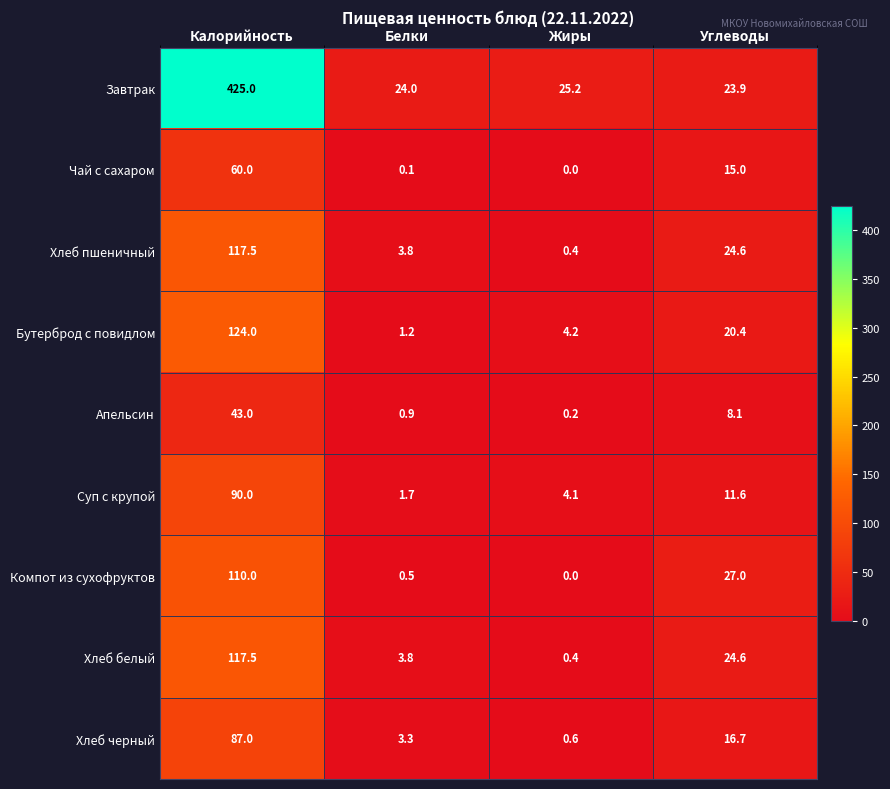

Count the number of categories in the chart.

4